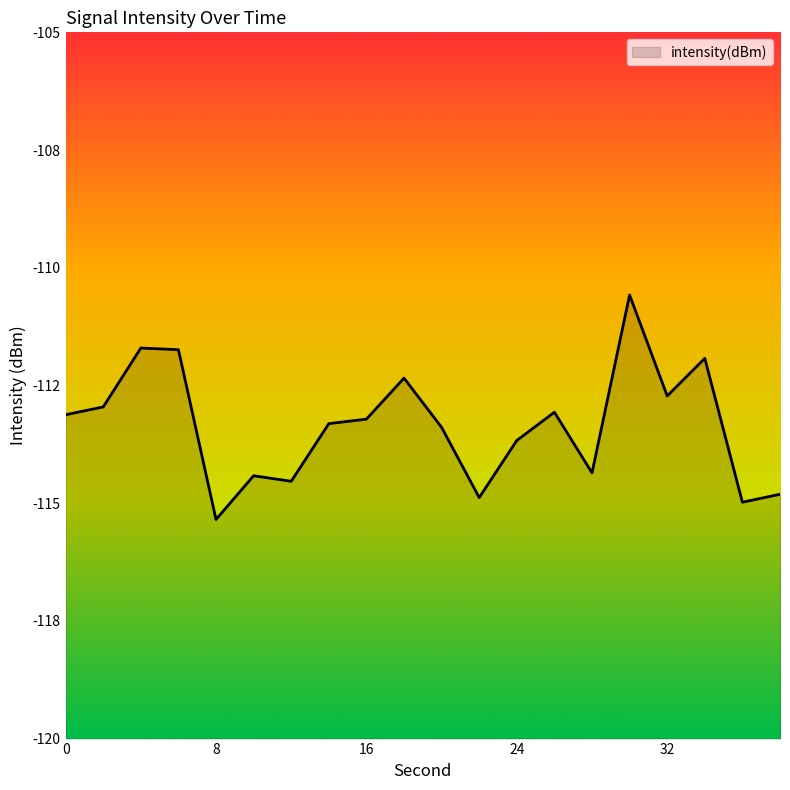

True or false: the data shows -111.9 at 34.

True